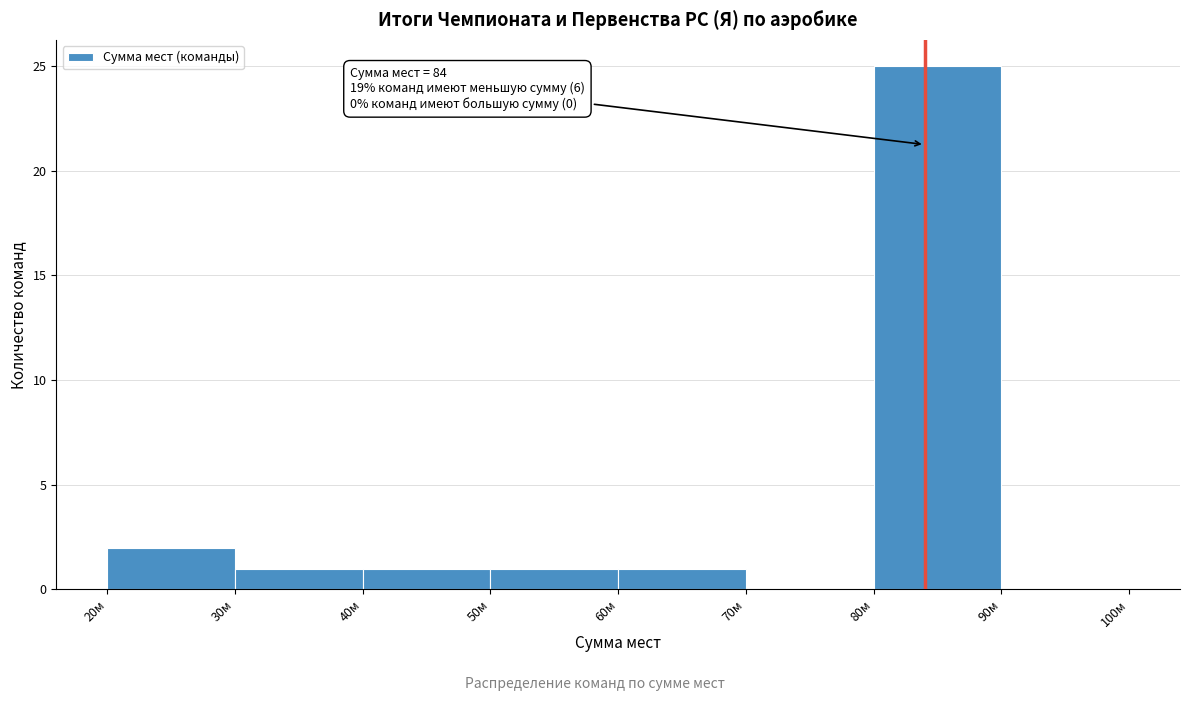

Over which range of the x-axis is the bar tallest?

80 to 90